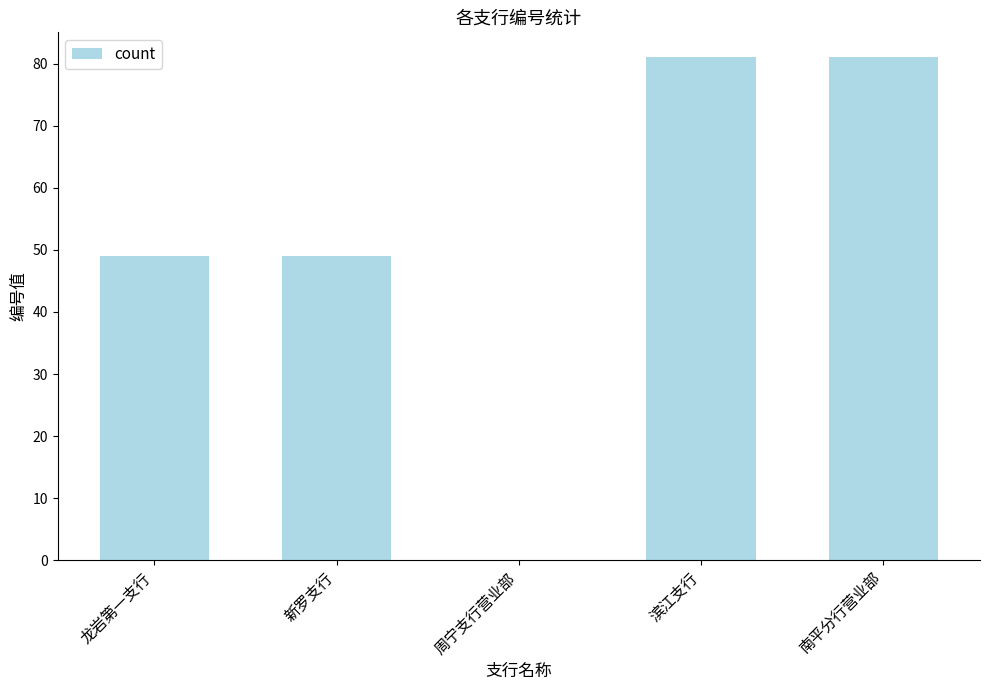

What is the approximate value at 龙岩第一支行, to the nearest 10?

50